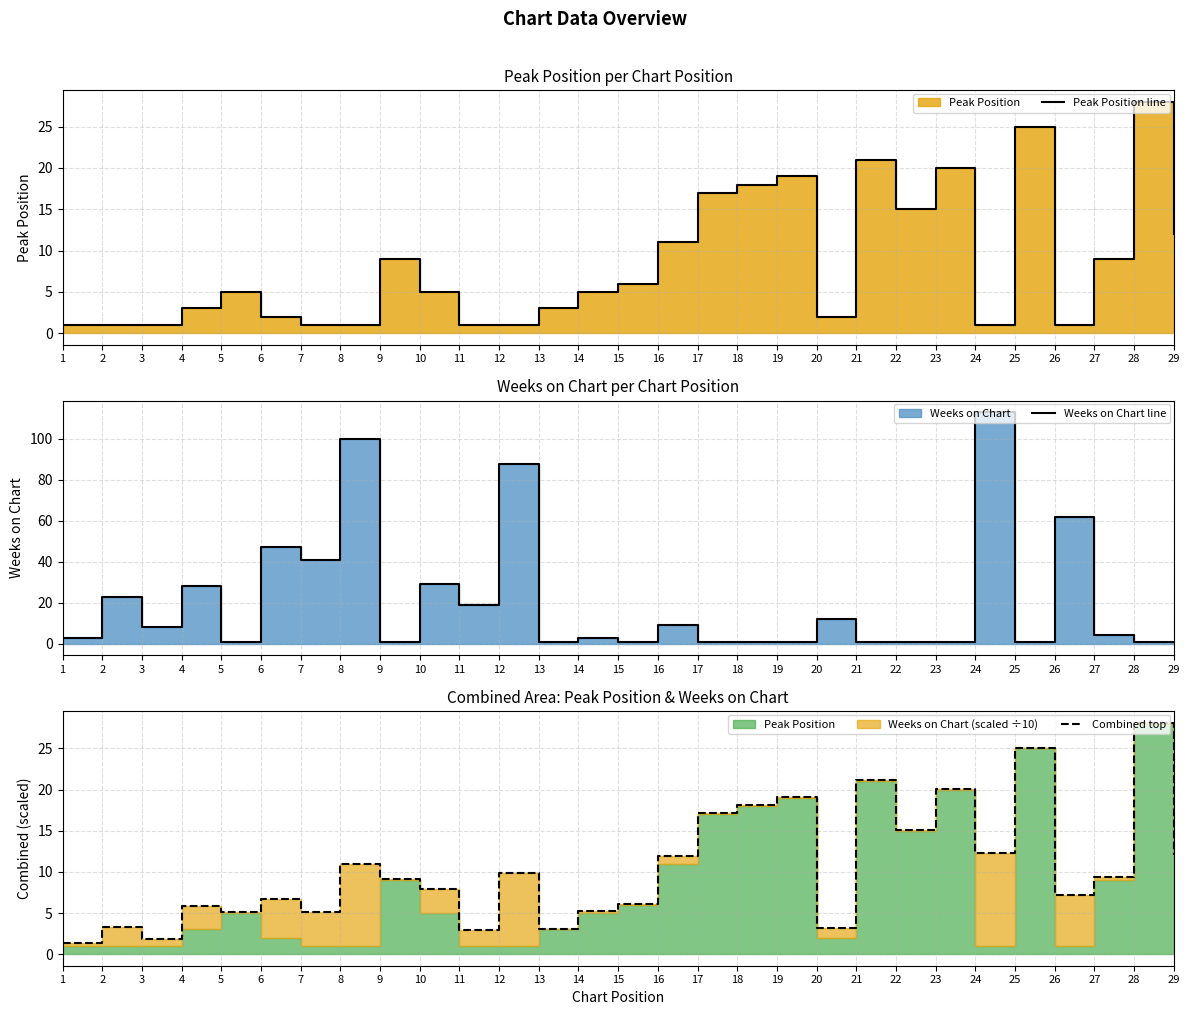

How many data points does each series have?

29